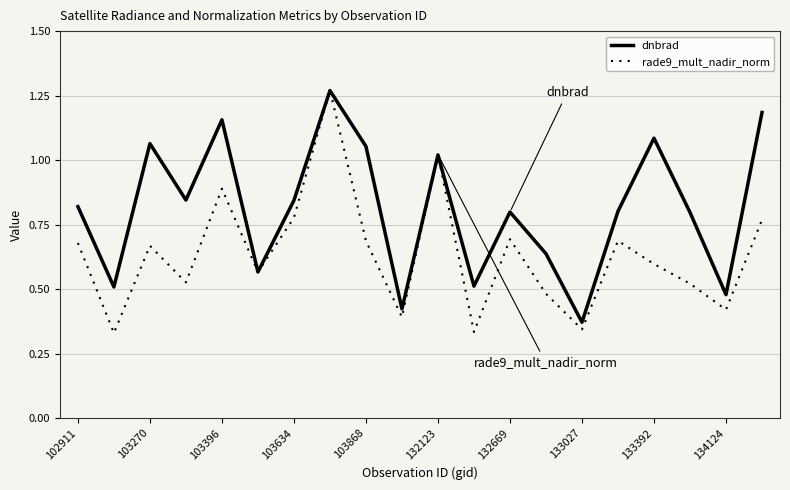

Rank the series by their average value, from highest to lowest.

dnbrad, rade9_mult_nadir_norm